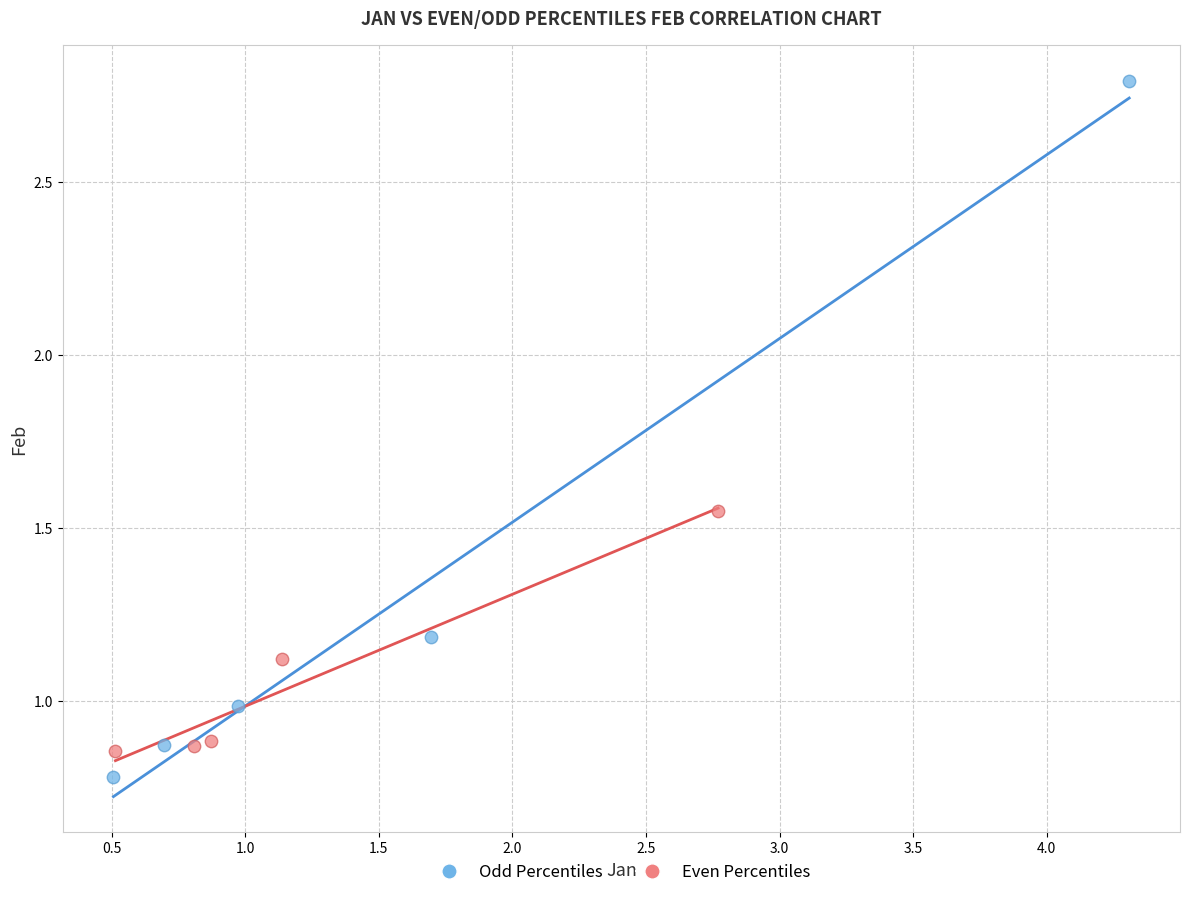

Which series contains the lowest Y value?

Odd Percentiles